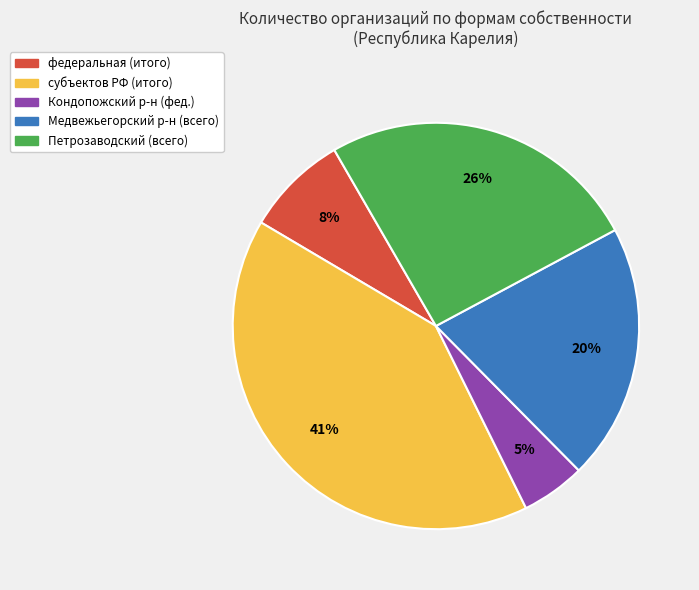

Is there any slice that represents more than half of the pie?

No